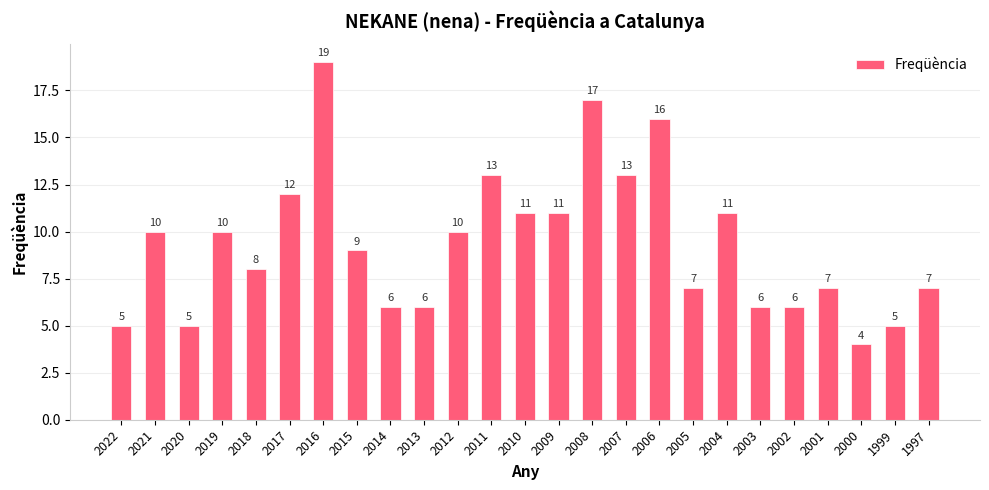

True or false: the data shows 9 at 2014.

False